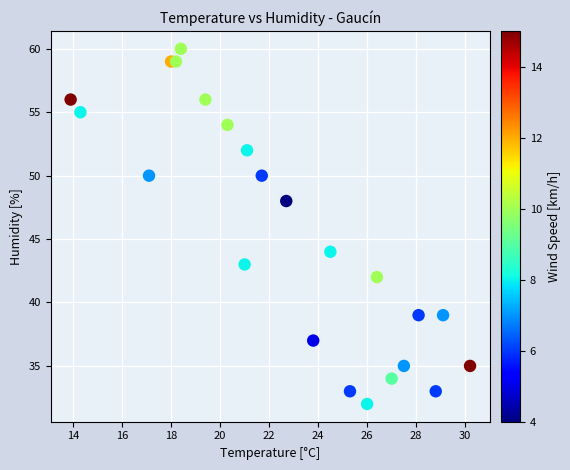

What is the range of Y values (max minus min)?

28